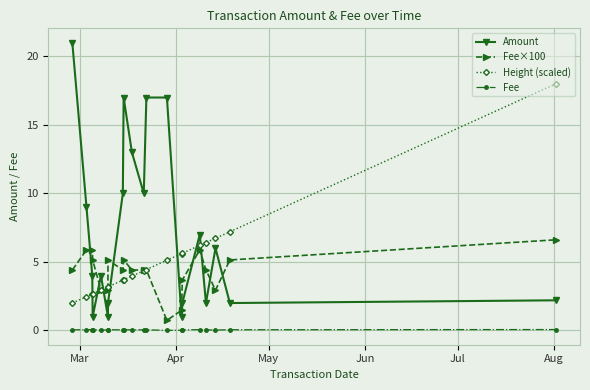

At how many categories does at least one series exceed 12?

6